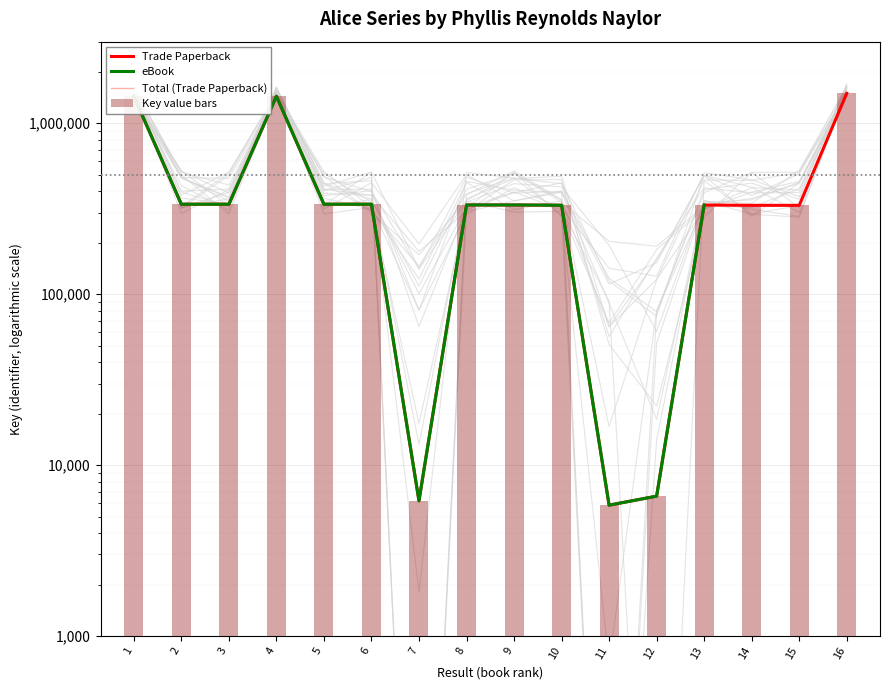

What is the maximum value shown in the chart?

1495210